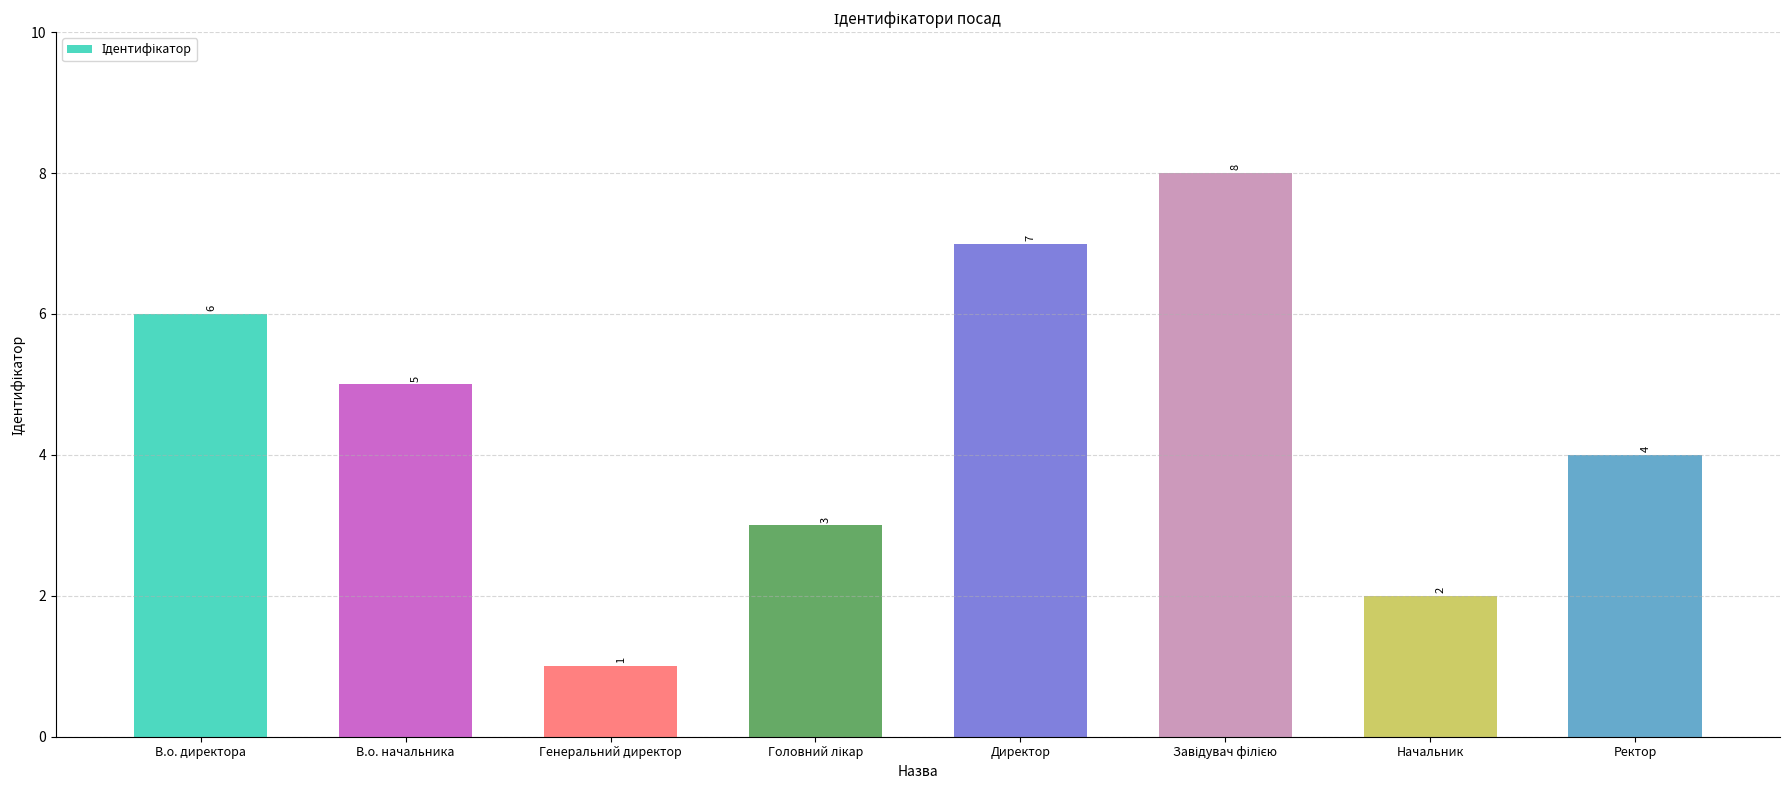

Does the chart contain any negative values?

No